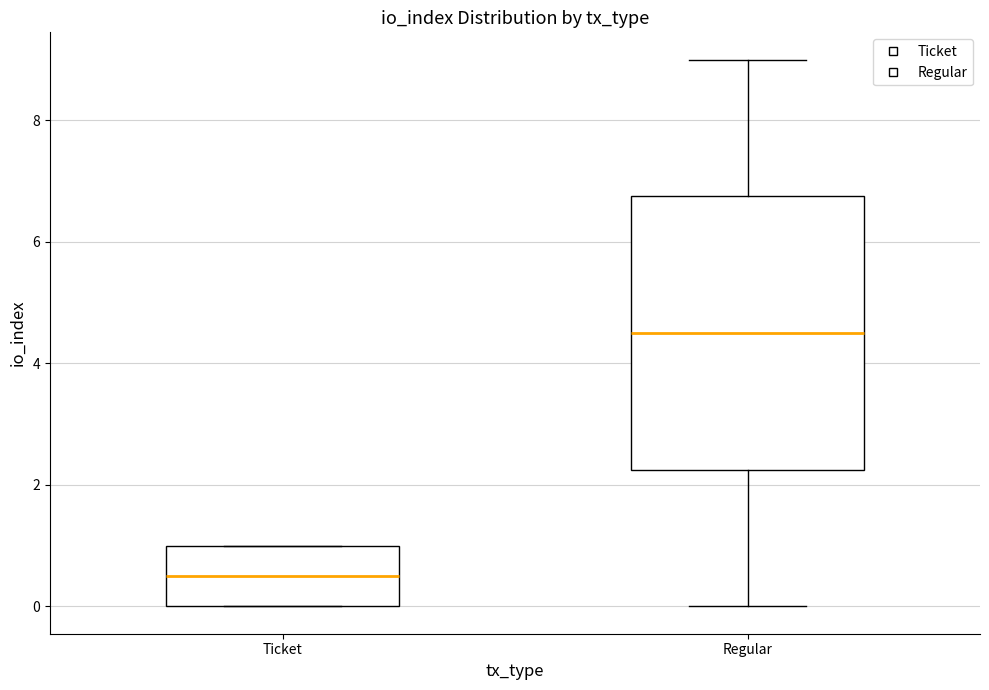

Comparing the boxes themselves (not the whiskers), which one is the tallest?

Regular